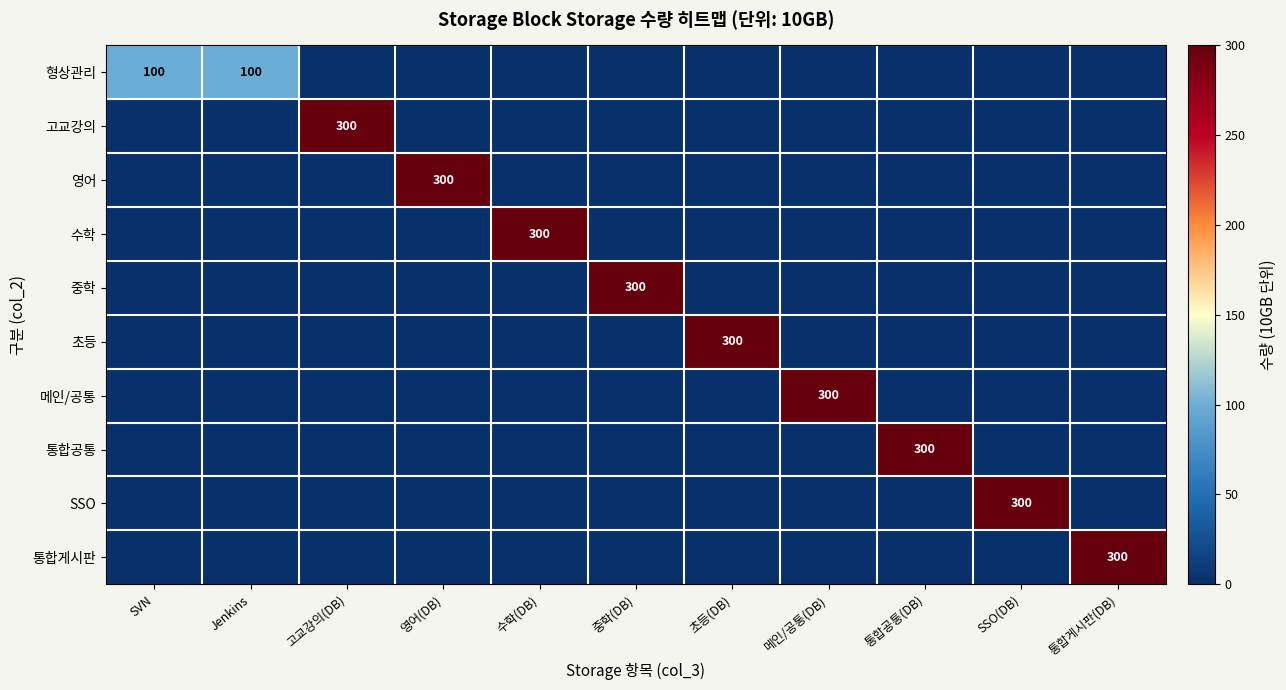

Is it true that 메인/공통 equals 209 at 메인/공통(DB)?

False